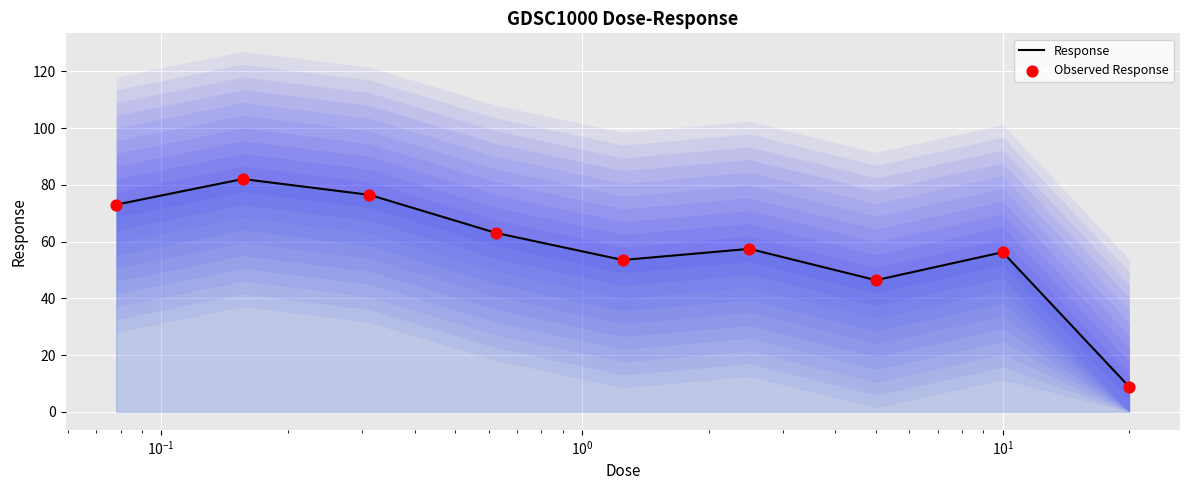

What are all the series names shown in the legend?

Response, Observed Response